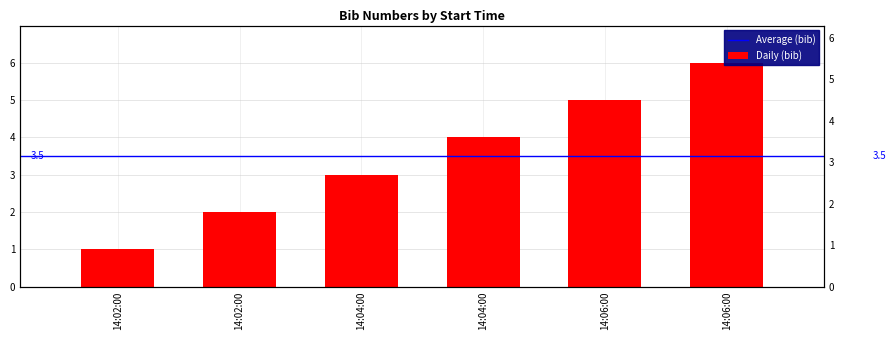

What is the change in value from 14:02:00 to 14:02:00?

+1